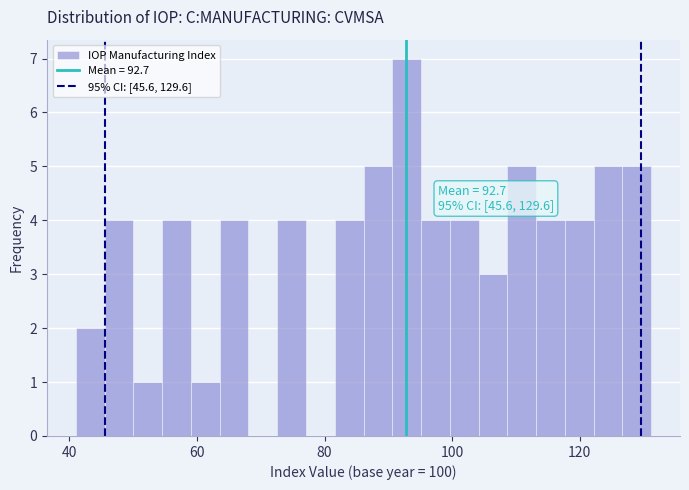

Around what value on the x-axis is the tallest bar? Give the approximate position of its centre, as read against the axis.

92